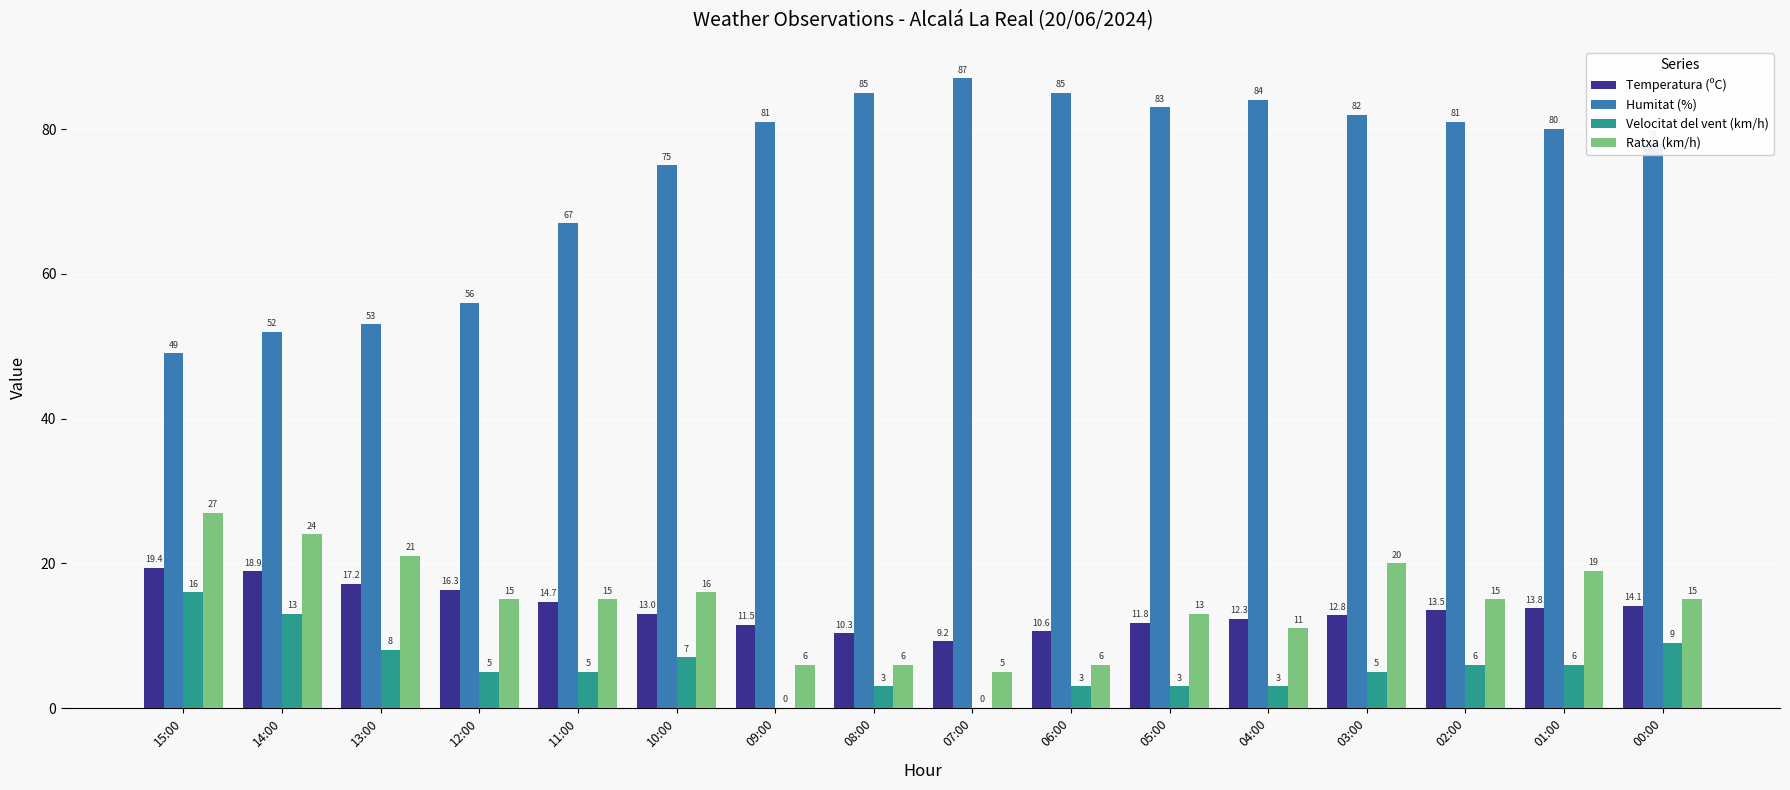

What is the greatest value displayed?

87.0